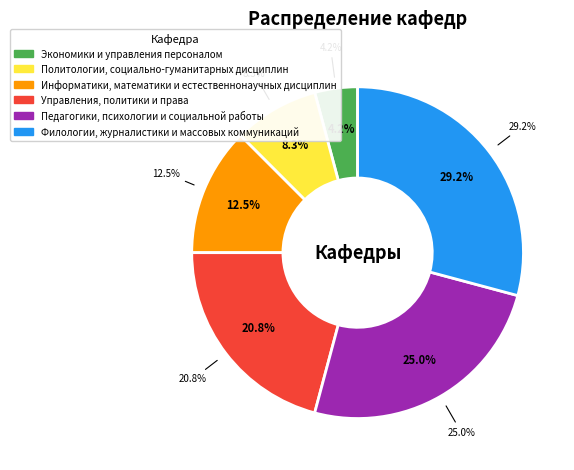

True or false: Управления, политики и права accounts for 21% of the total.

True